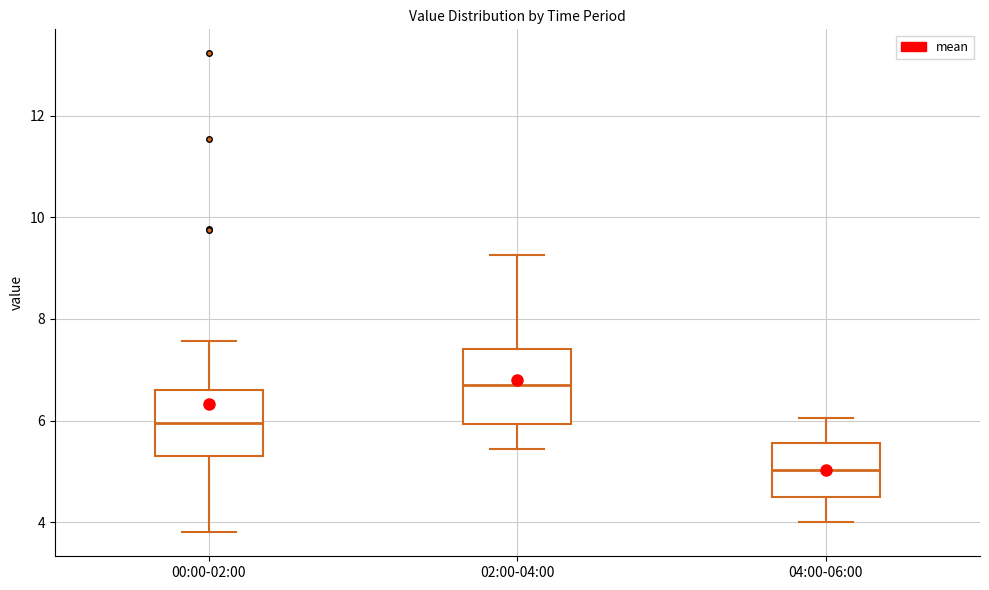

Reading left to right, read every box against the y-axis: the position of its median line, the range the box covers, and the ends of its whiskers. The values are not printed on the chart, so give them approximately, as read against the axis.

00:00-02:00: median 6.0, box 5.4 to 6.6, whiskers 3.8 to 7.6
02:00-04:00: median 6.8, box 6.0 to 7.4, whiskers 5.4 to 9.2
04:00-06:00: median 5.0, box 4.4 to 5.6, whiskers 4.0 to 6.0